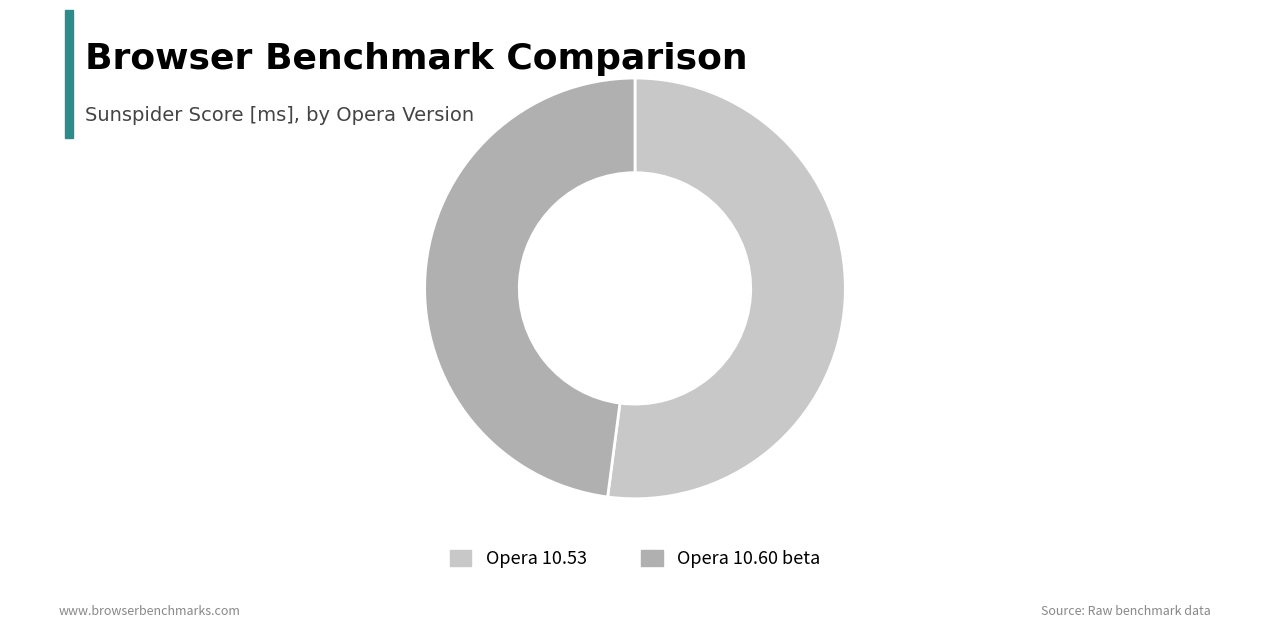

Which slice is the smallest?

Opera 10.60 beta